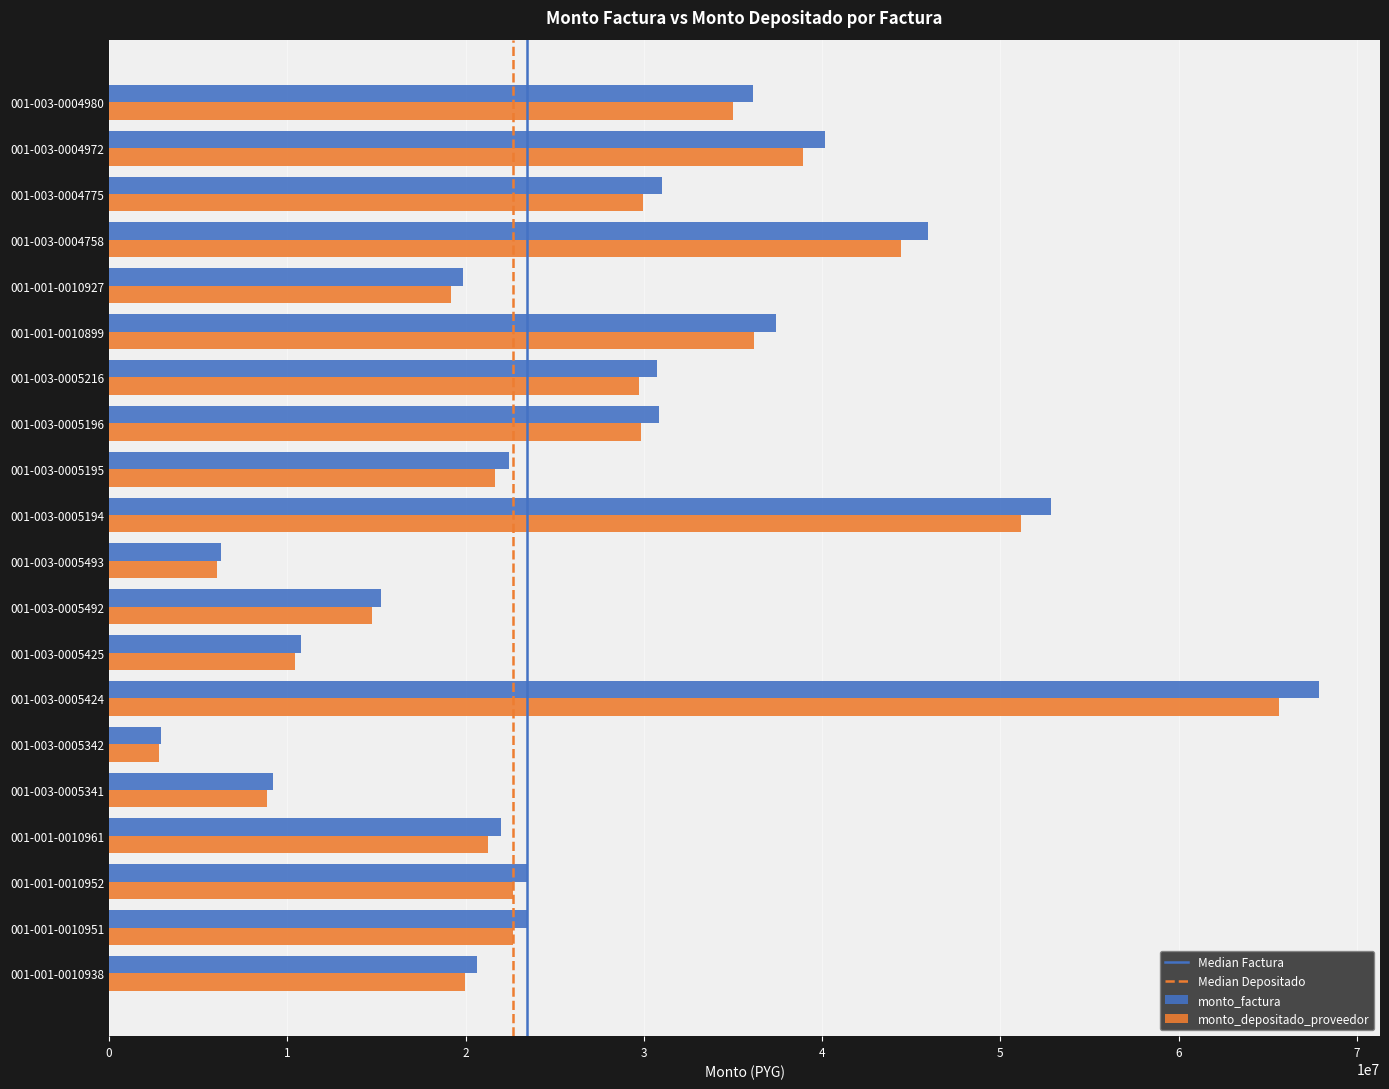

How many series are shown in this chart?

2